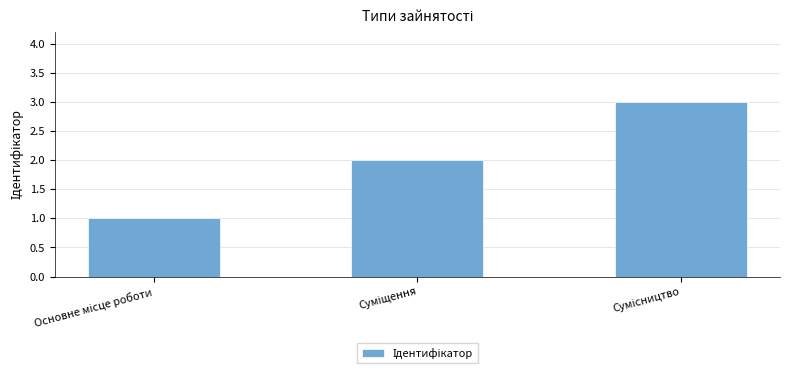

How many series are shown in this chart?

1